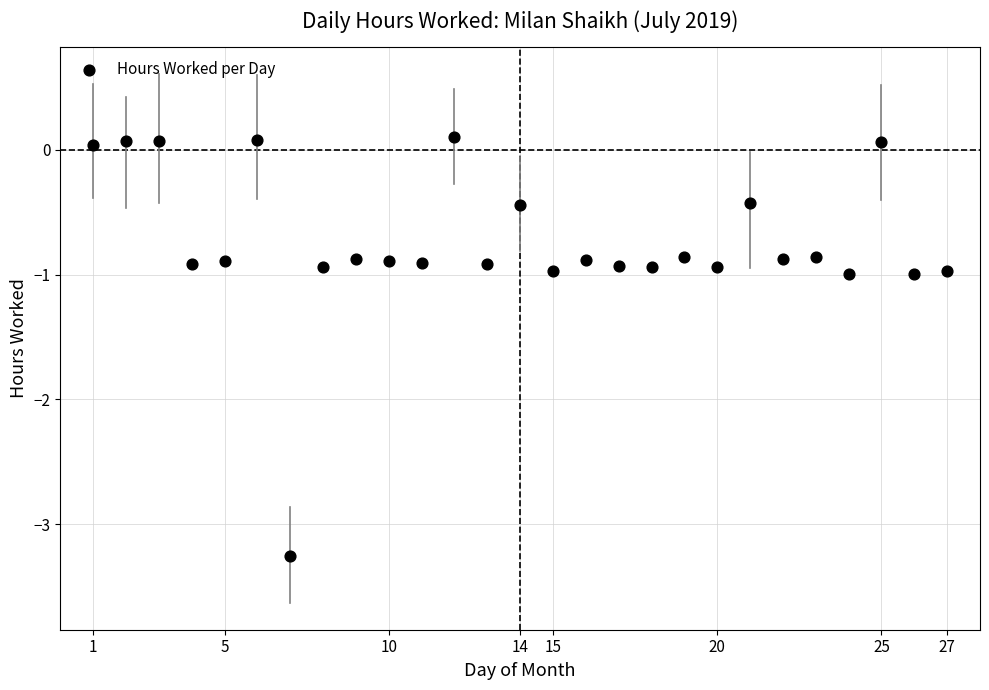

What is the range of X values (max minus min)?

26.0